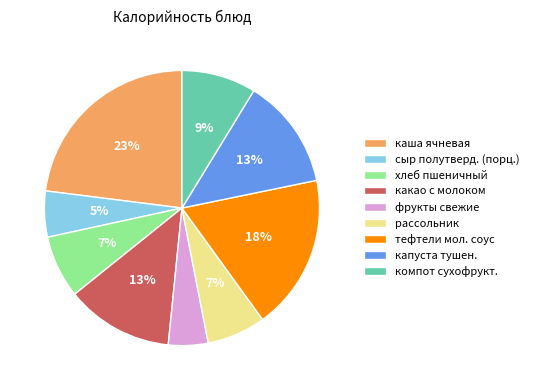

To the nearest percent, what is the difference between the каша ячневая and хлеб пшеничный slice percentages?

16%